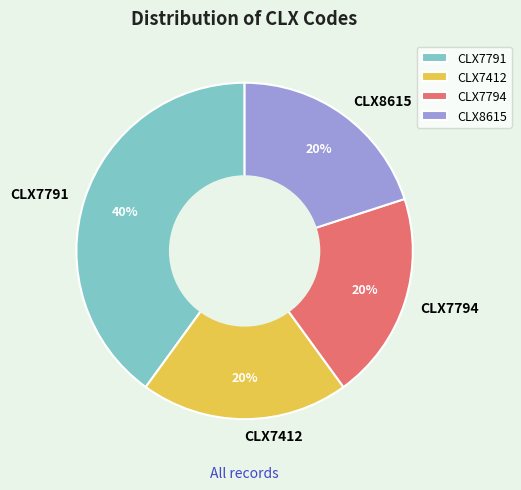

How many slices are in this pie chart?

4